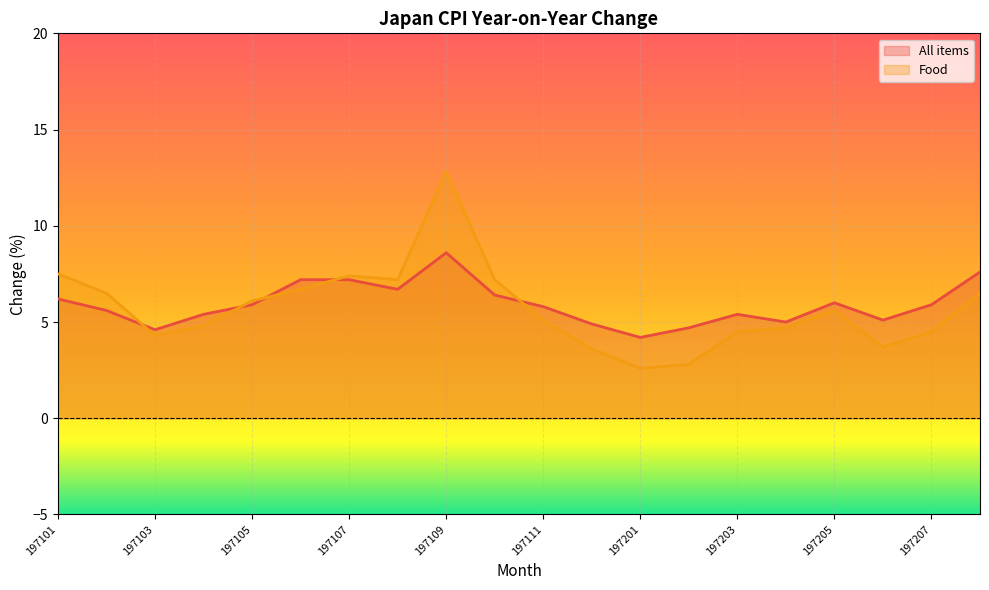

Rank the categories by Food value from highest to lowest.

197109, 197101, 197107, 197108, 197110, 197106, 197102, 197208, 197105, 197205, 197111, 197104, 197204, 197203, 197207, 197103, 197206, 197112, 197202, 197201